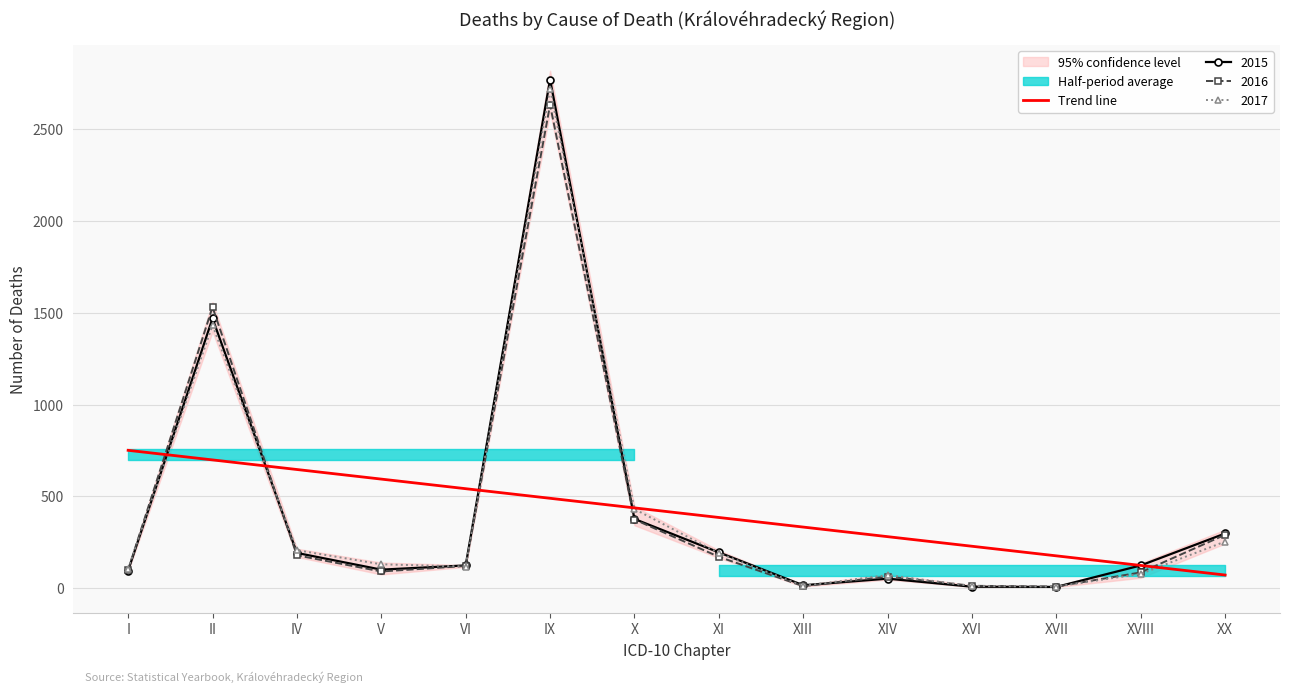

The value at II is 698.6. True or false?

True